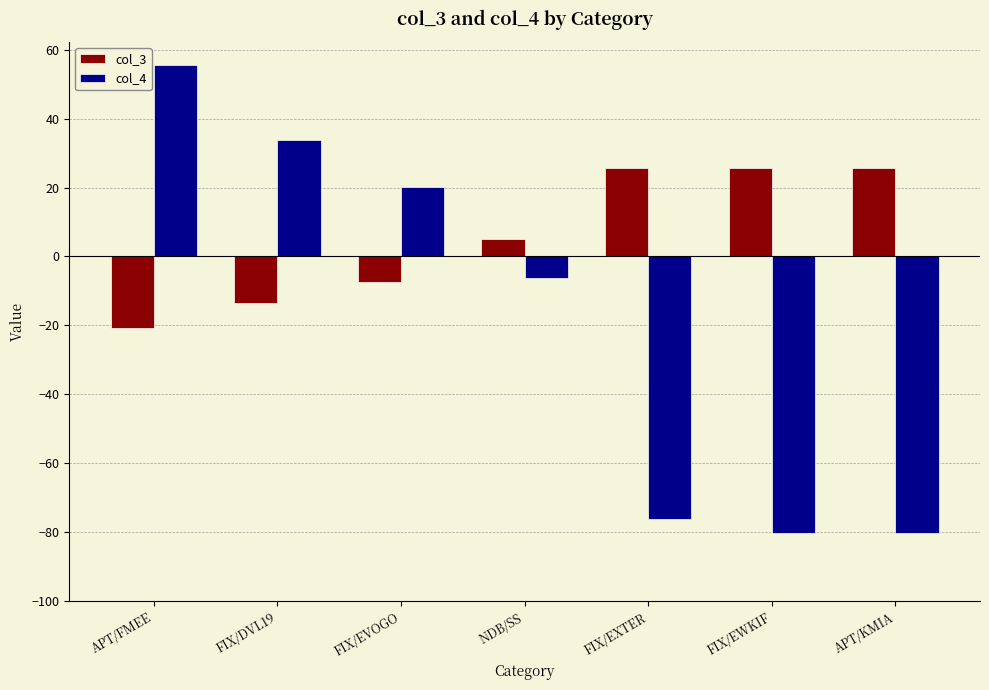

What is the average value of the col_4 series?

-19.0